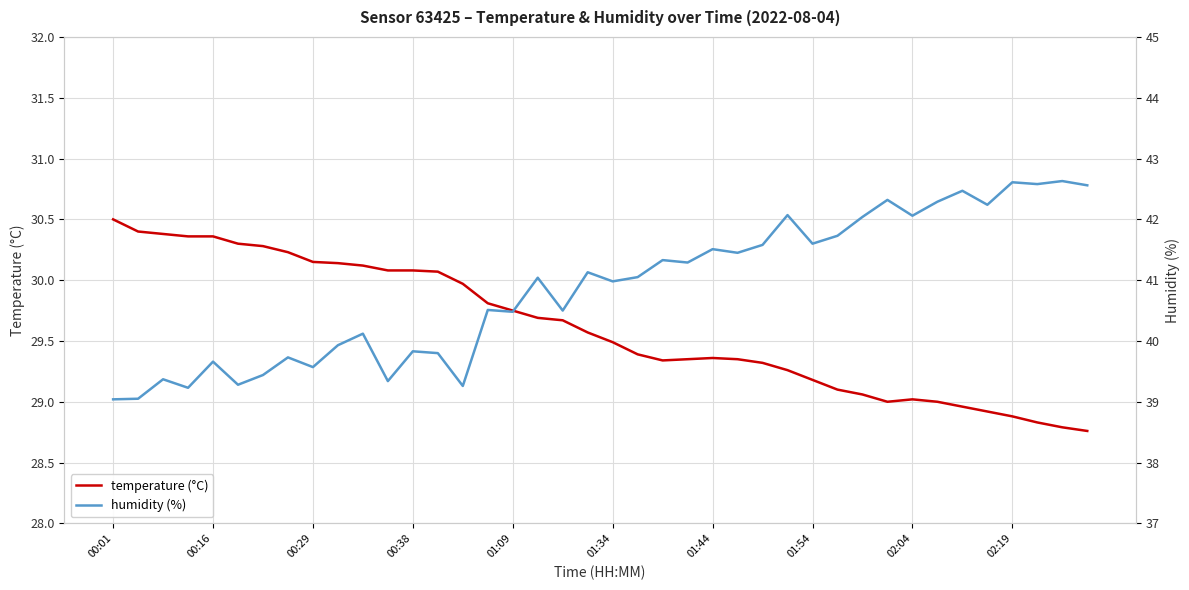

True or false: humidity and temperature intersect in this chart.

False